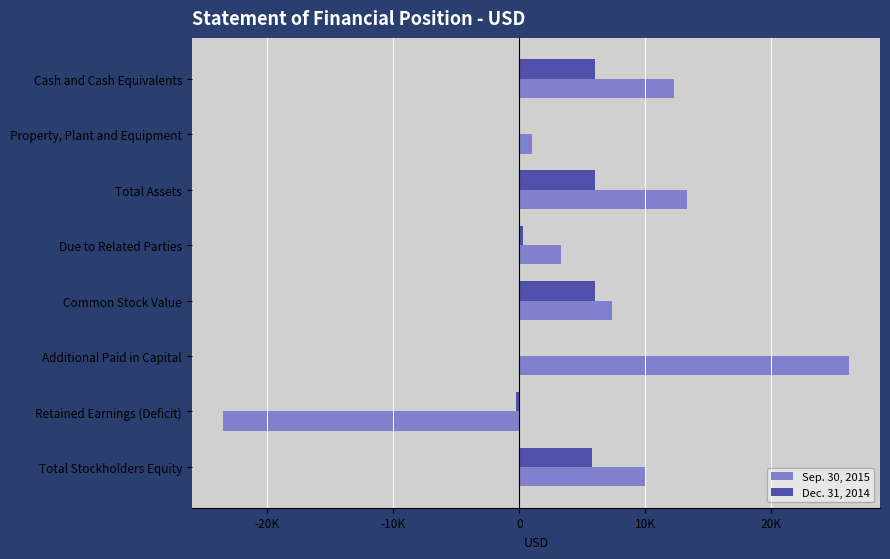

Reading left to right, what are all the values shown in this chart?

Sep. 30, 2015: 12240	1041	13281	3274	7375	26125	-23493	10007
Dec. 31, 2014: 6030	0	6030	274	6000	0	-244	5756